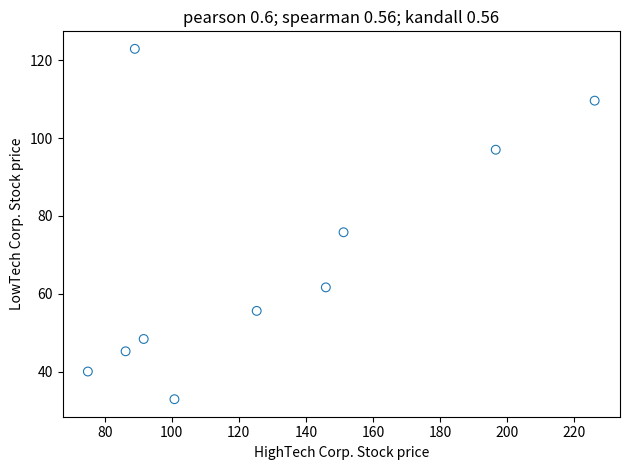

What is the average X value?

128.8